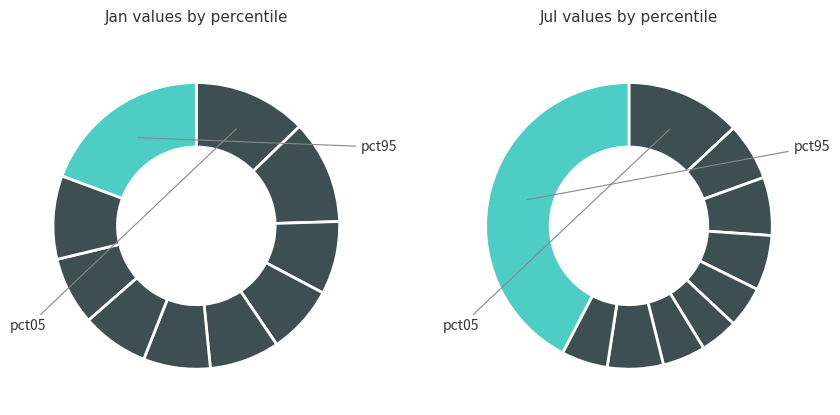

To the nearest percent, what percentage of the pie is 7?

6%